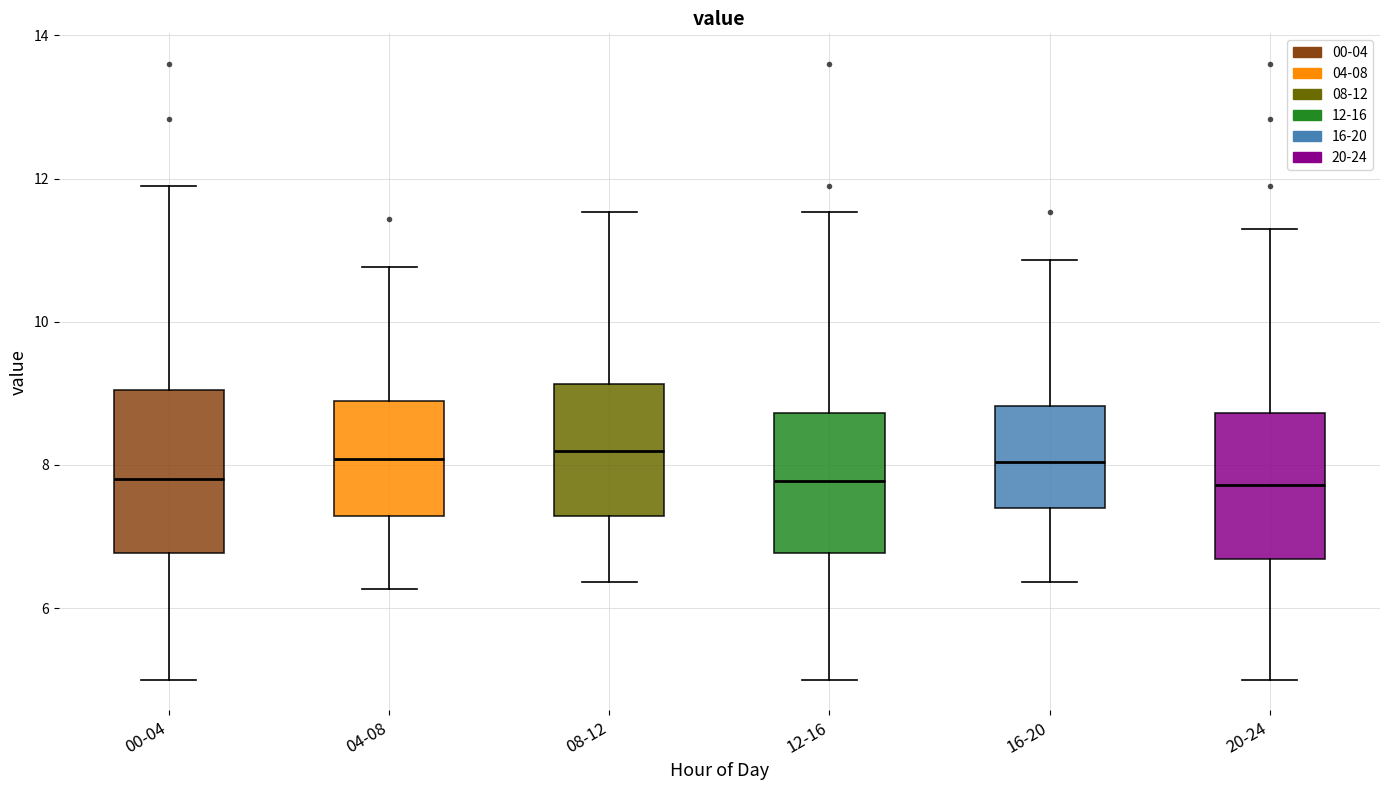

Reading left to right, transcribe this box plot: for each box, give where its median line is, the range the box spans, and where its two whiskers end, as read against the y-axis. The values are not printed on the chart, so give them approximately, as read against the axis.

00-04: median 7.8, box 6.8 to 9.0, whiskers 5.0 to 12.0
04-08: median 8.0, box 7.2 to 9.0, whiskers 6.2 to 10.8
08-12: median 8.2, box 7.2 to 9.2, whiskers 6.4 to 11.6
12-16: median 7.8, box 6.8 to 8.8, whiskers 5.0 to 11.6
16-20: median 8.0, box 7.4 to 8.8, whiskers 6.4 to 10.8
20-24: median 7.8, box 6.6 to 8.8, whiskers 5.0 to 11.4